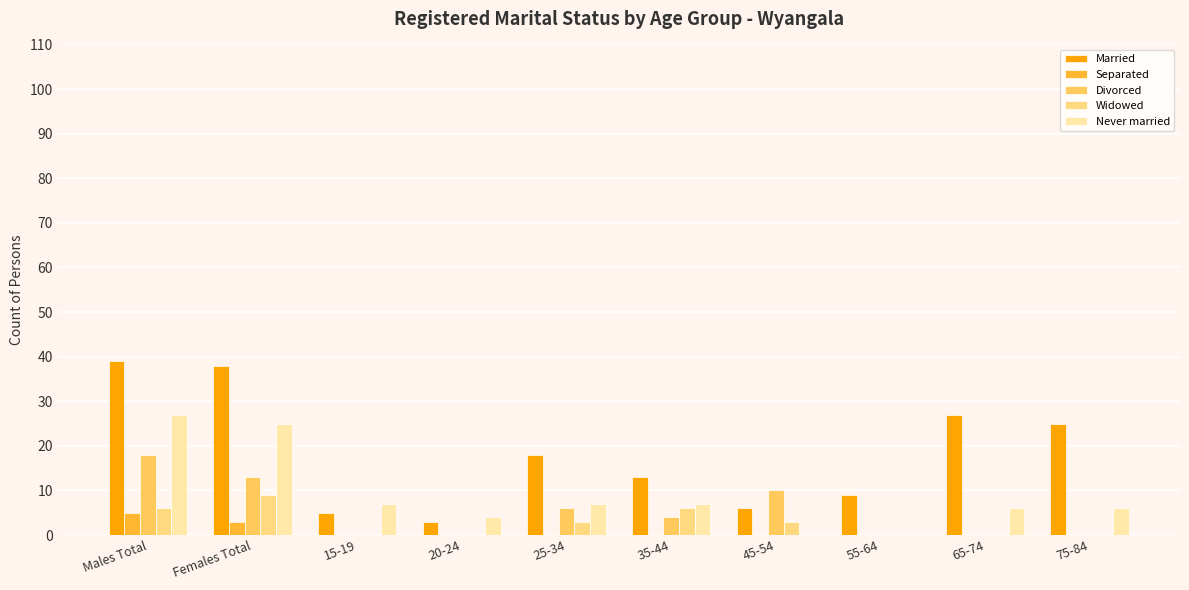

How many groups of bars are there?

10